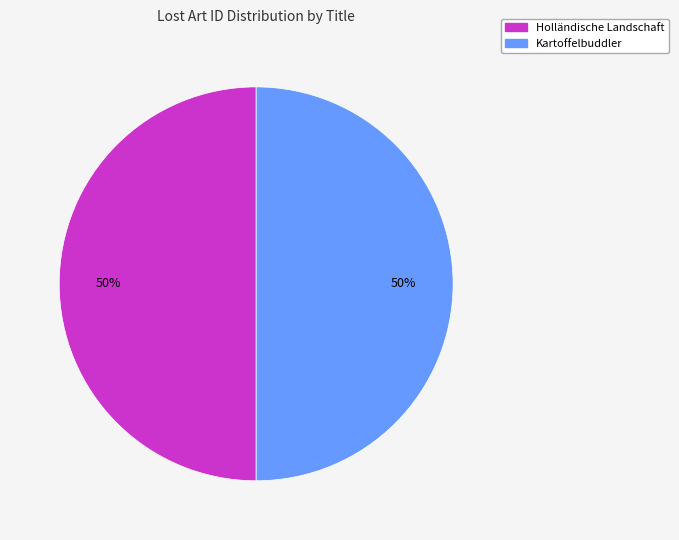

Count the number of slices in the pie.

2